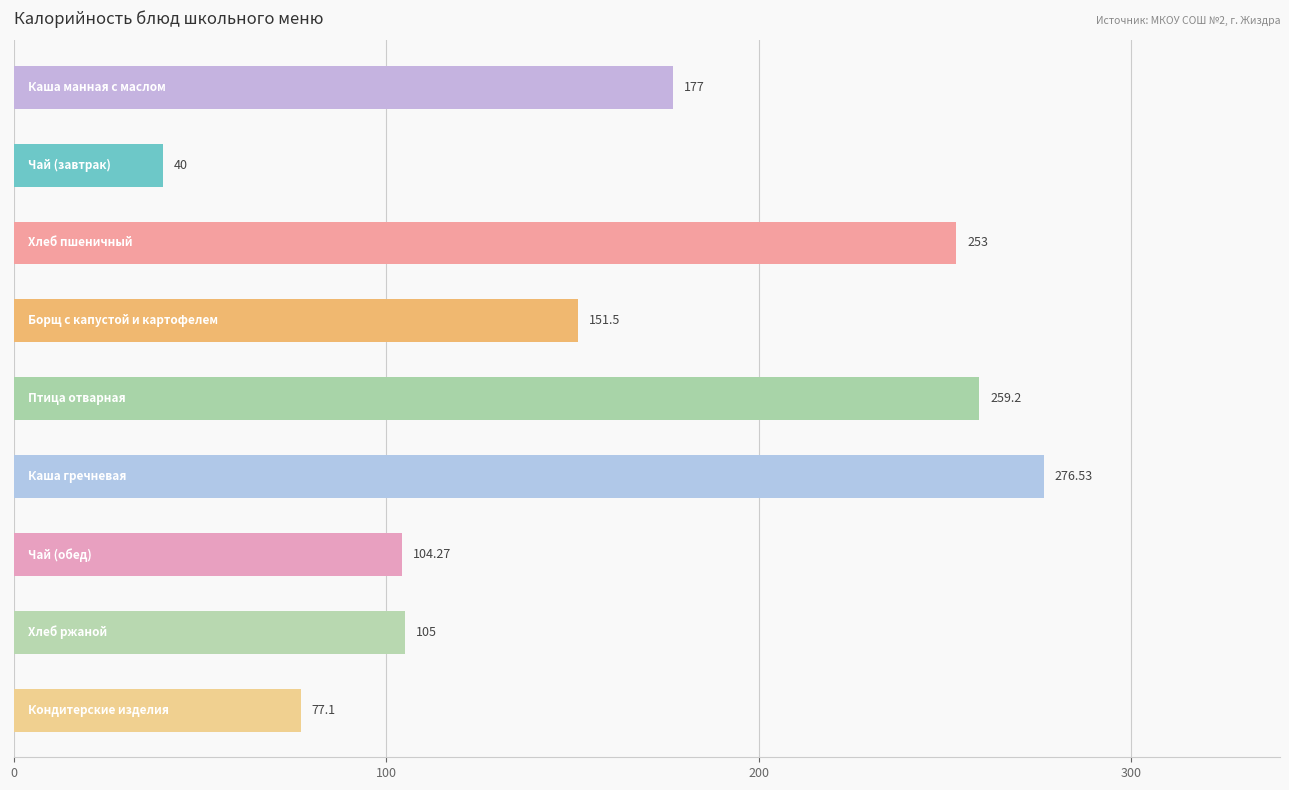

What is the average value?

160.4